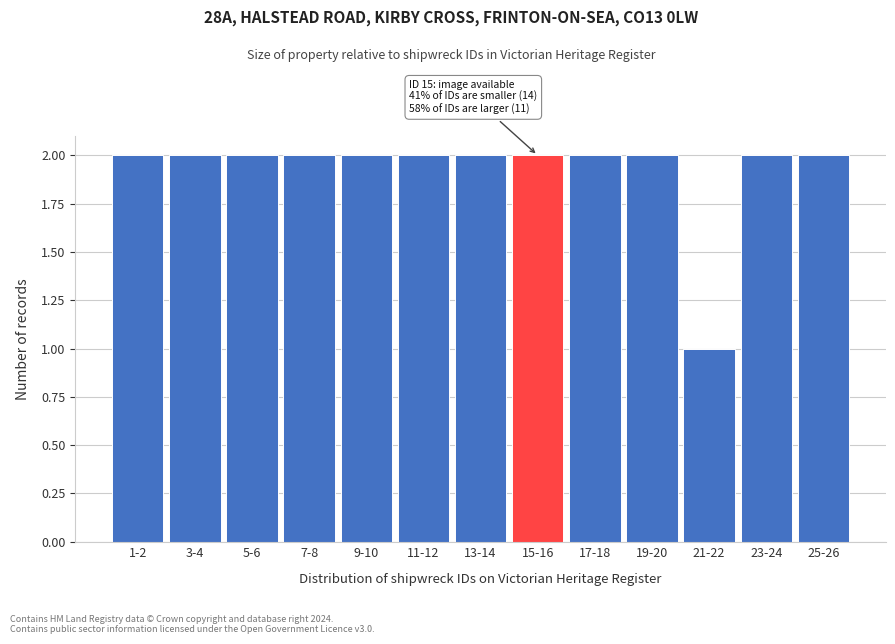

Reading left to right, list all the values displayed in this chart.

1-2=2	3-4=2	5-6=2	7-8=2	9-10=2	11-12=2	13-14=2	15-16=2	17-18=2	19-20=2	21-22=1	23-24=2	25-26=2